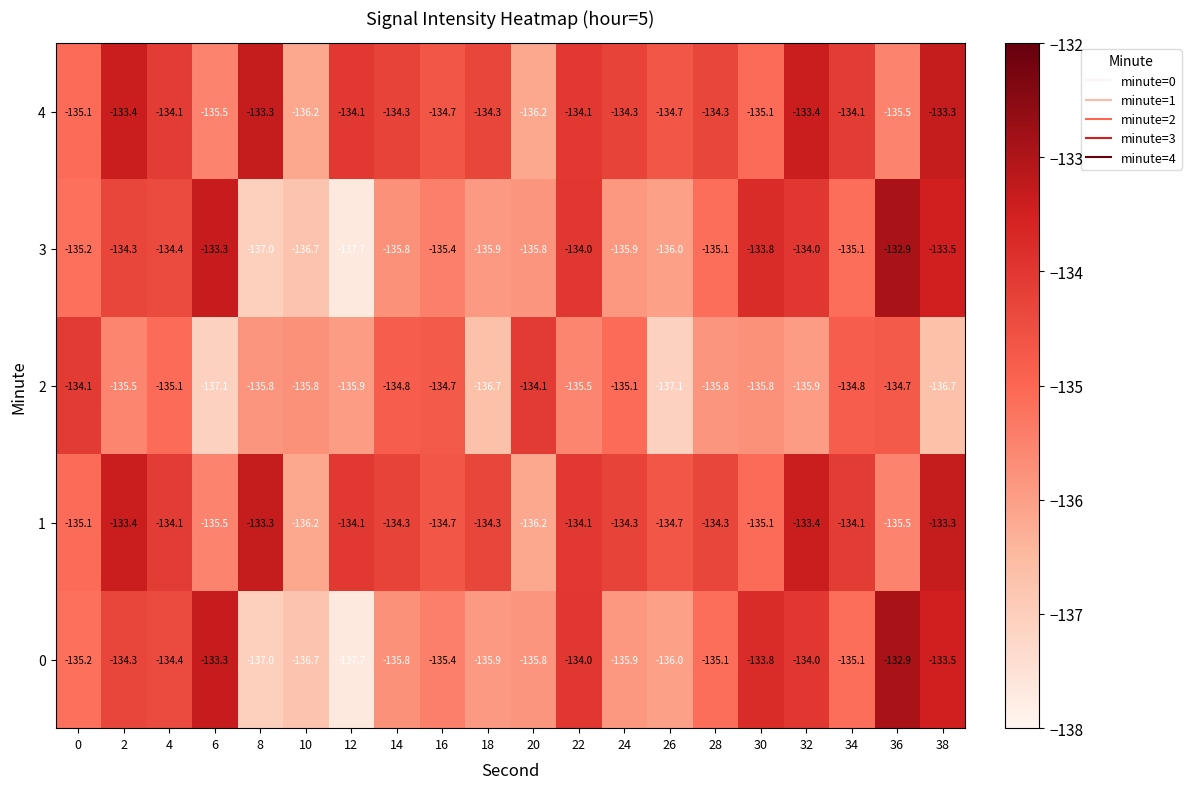

What is the spread (max minus min) of values at 30?

2.0